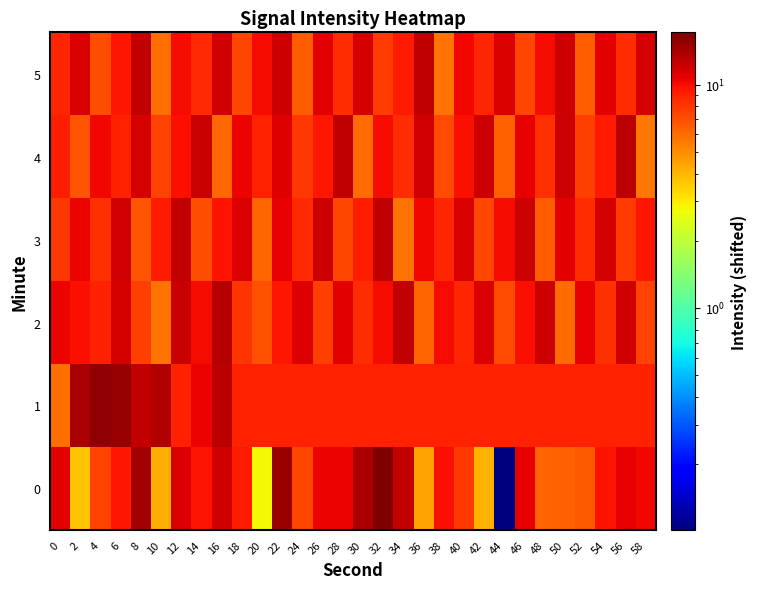

Rank the series by their maximum value, from lowest to highest.

3, 5, 4, 2, 1, 0